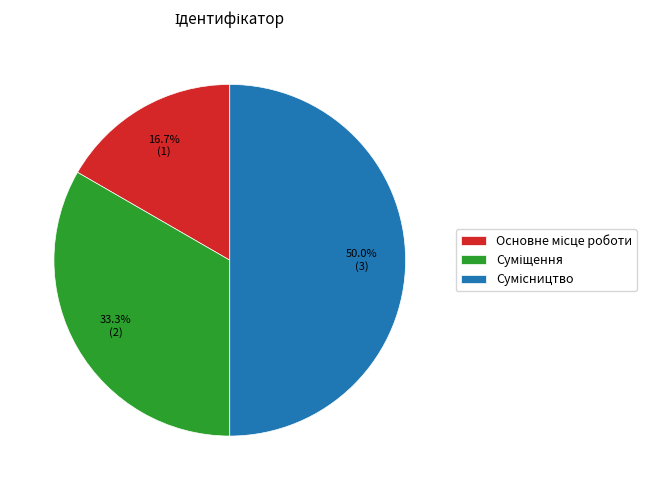

What is the change in value from Основне місце роботи to Сумісництво?

+2